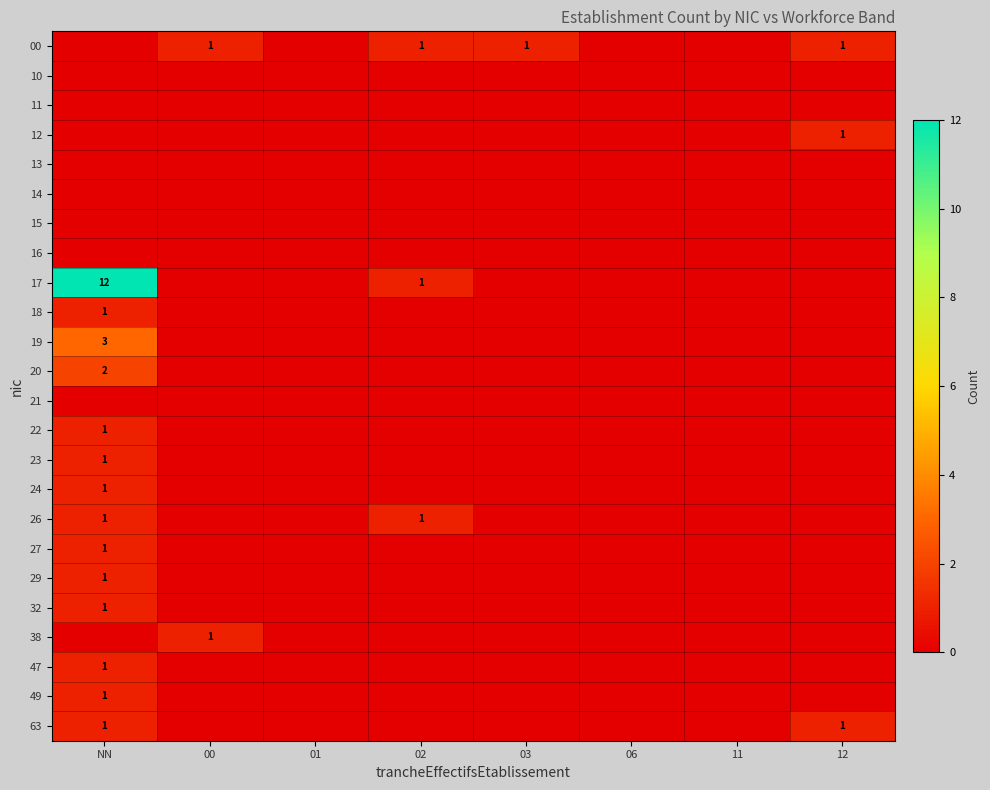

At how many categories does at least one series exceed 7?

1